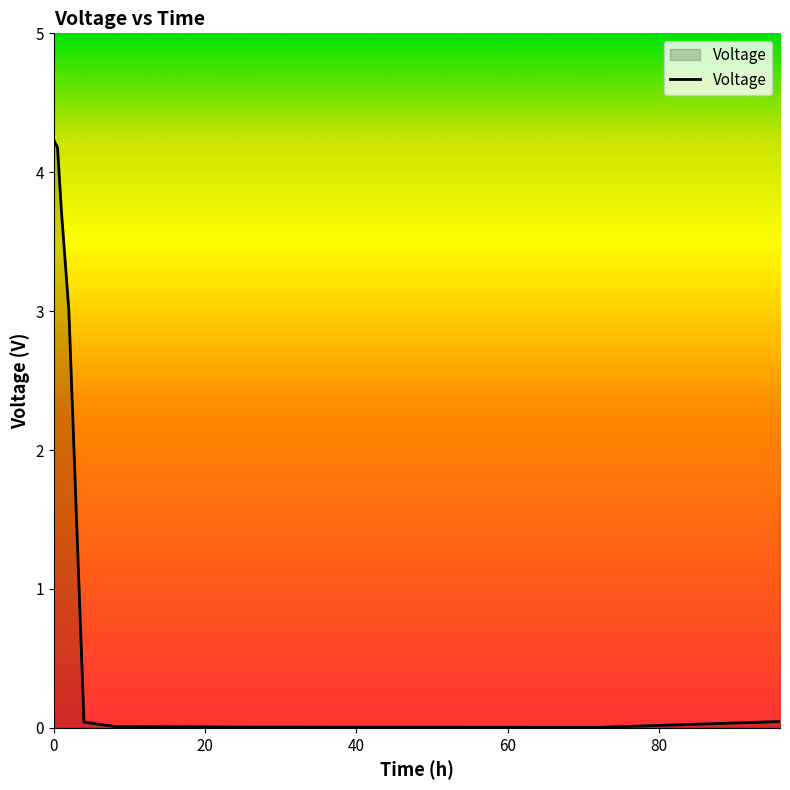

What is the maximum value shown in the chart?

4.2